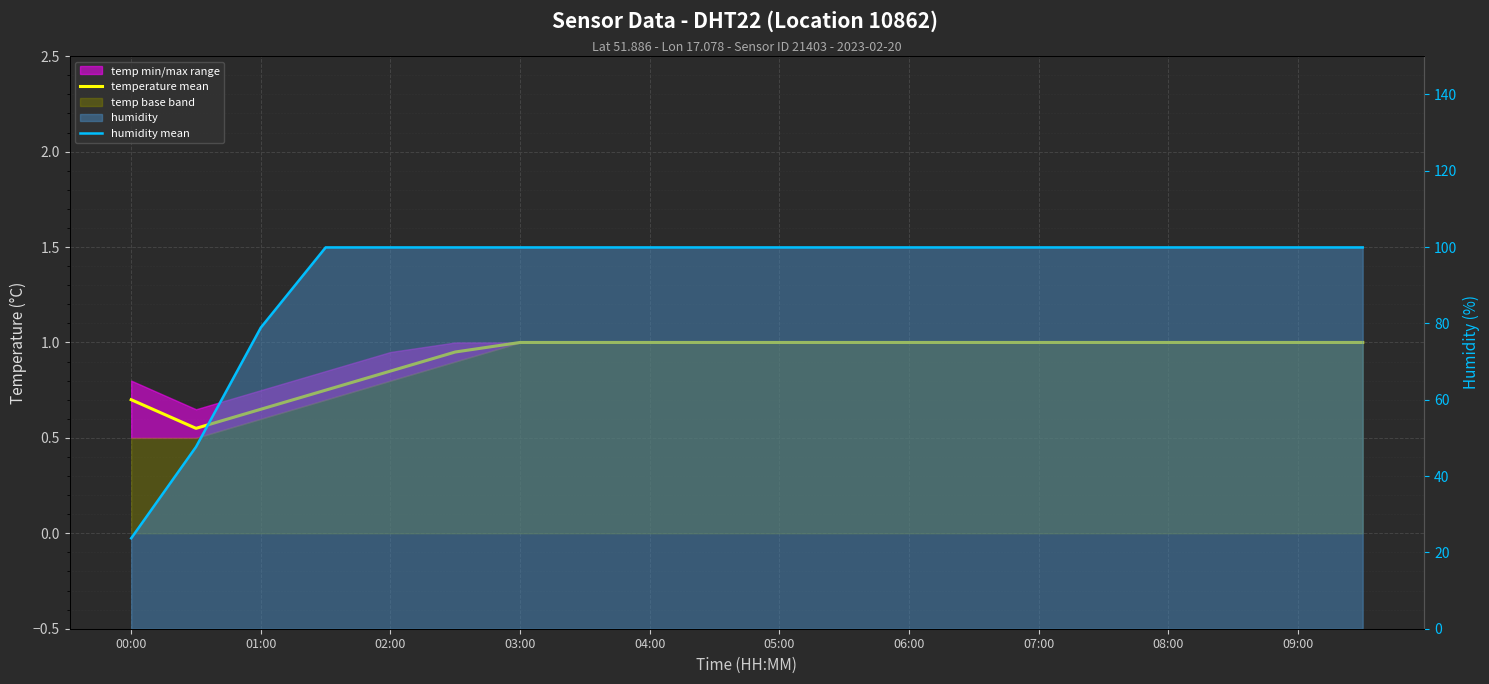

Between 05:00 and 17, which series saw the biggest shift?

temperature mean